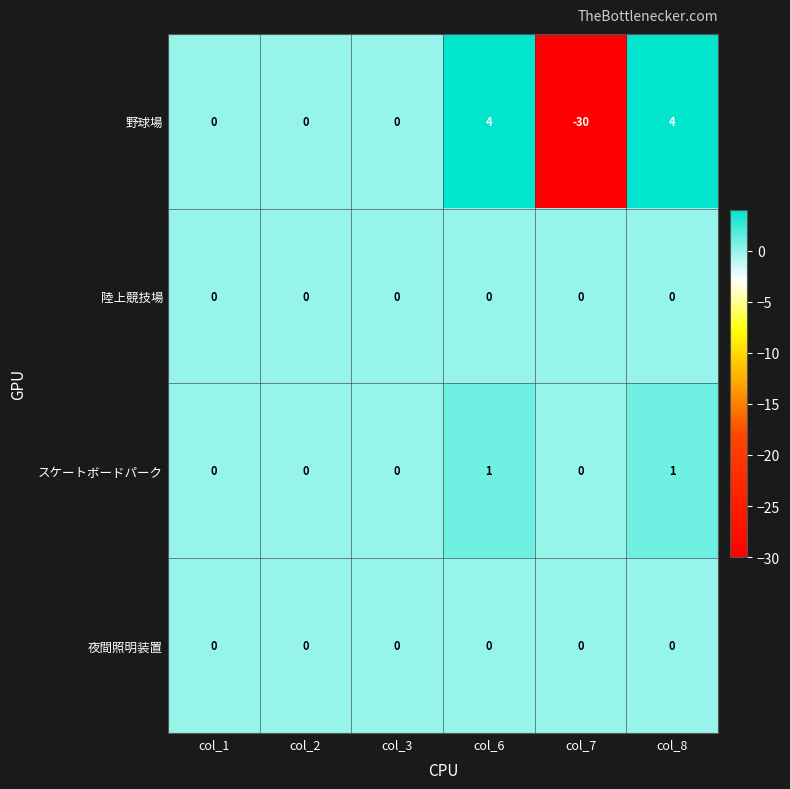

Which series changed the most between col_1 and col_8?

野球場